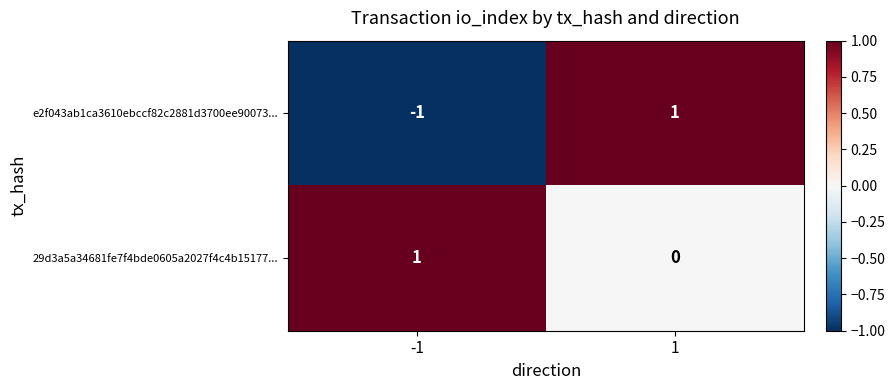

At which category does the chart reach its minimum across all series?

-1